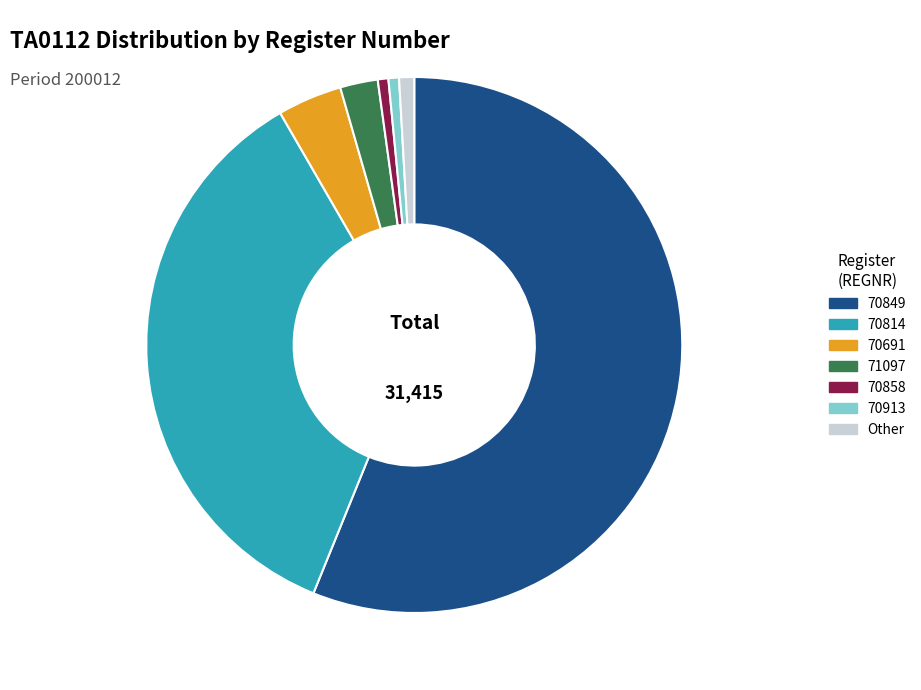

Which slice is the largest?

70849